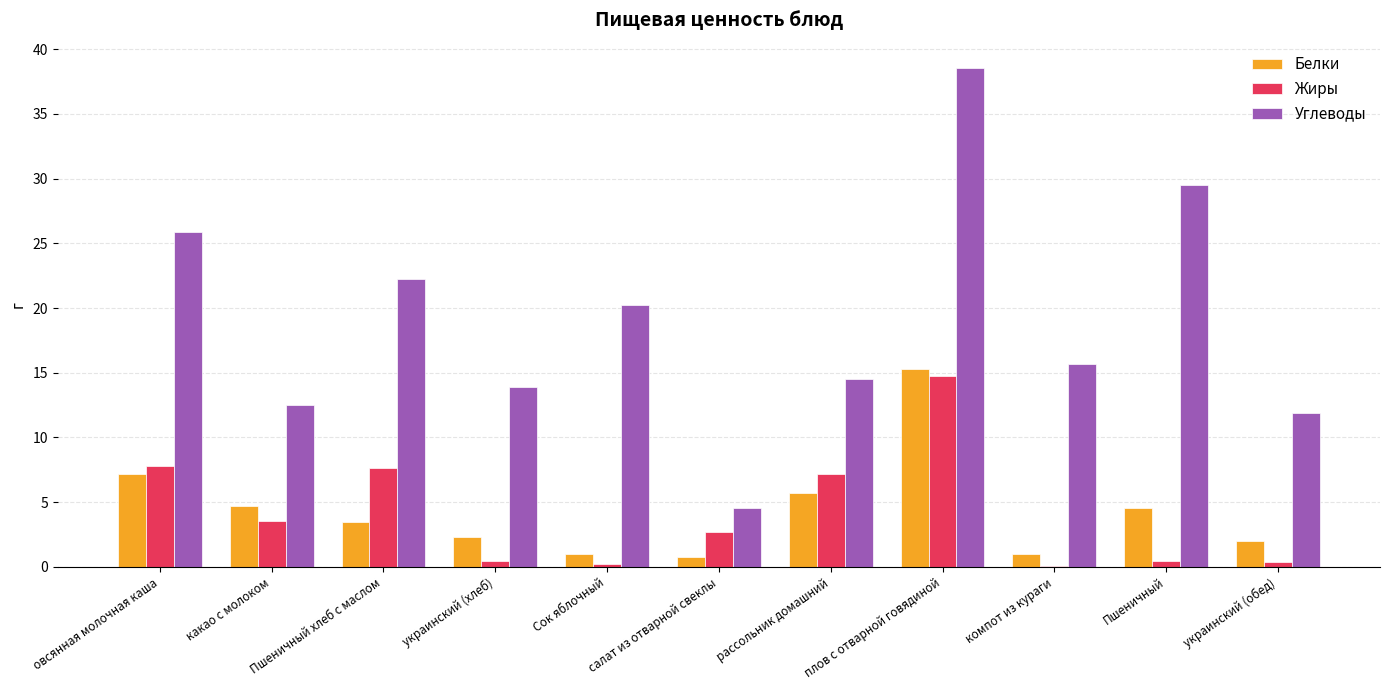

Which series has the largest total across all categories?

Углеводы